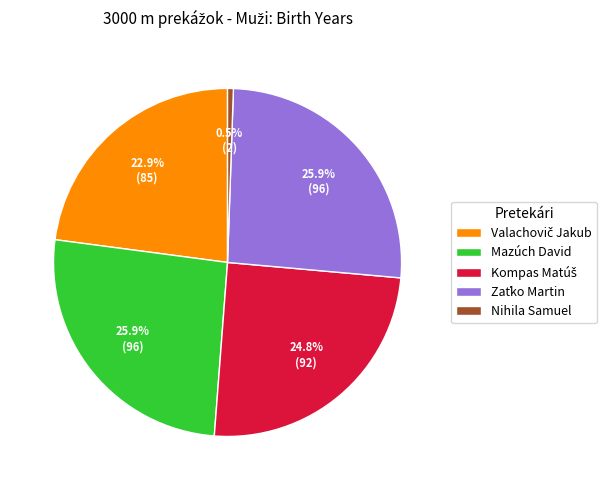

Count the number of slices in the pie.

5